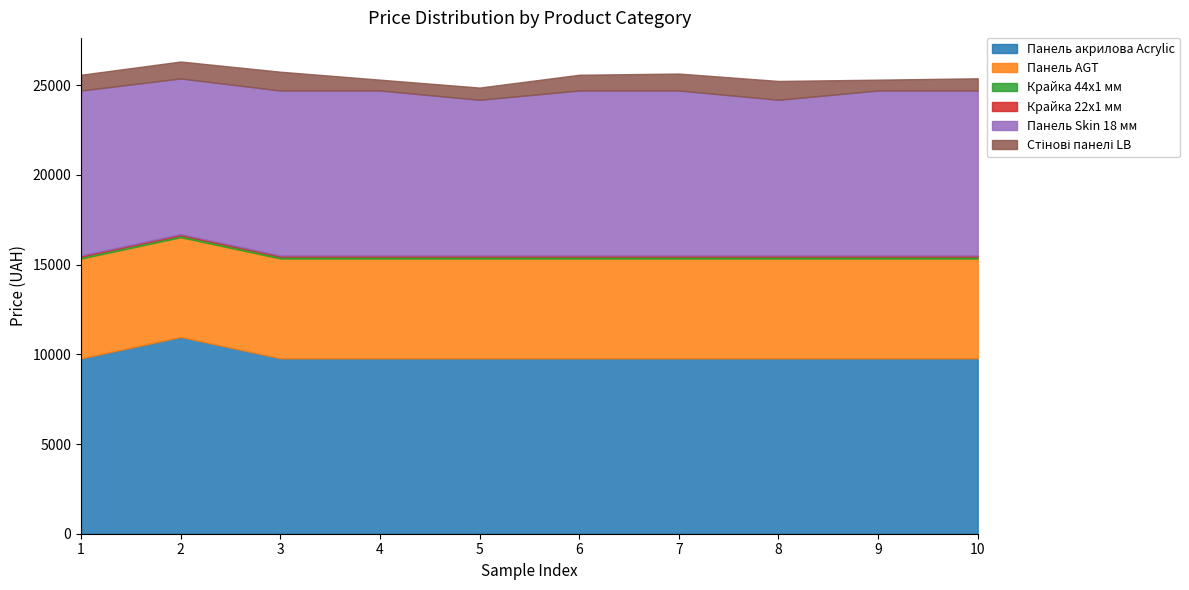

The Крайка 22x1 мм series shows 55.9 at 2. True or false?

True